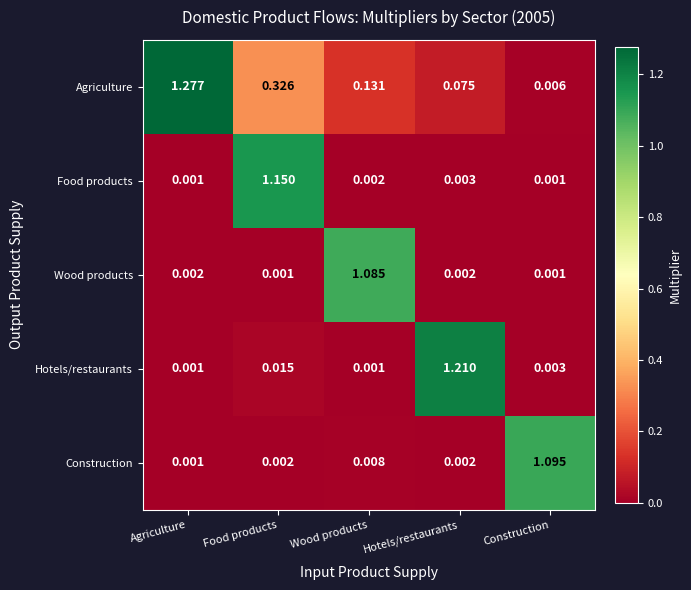

Which series has the widest spread of values?

Agriculture